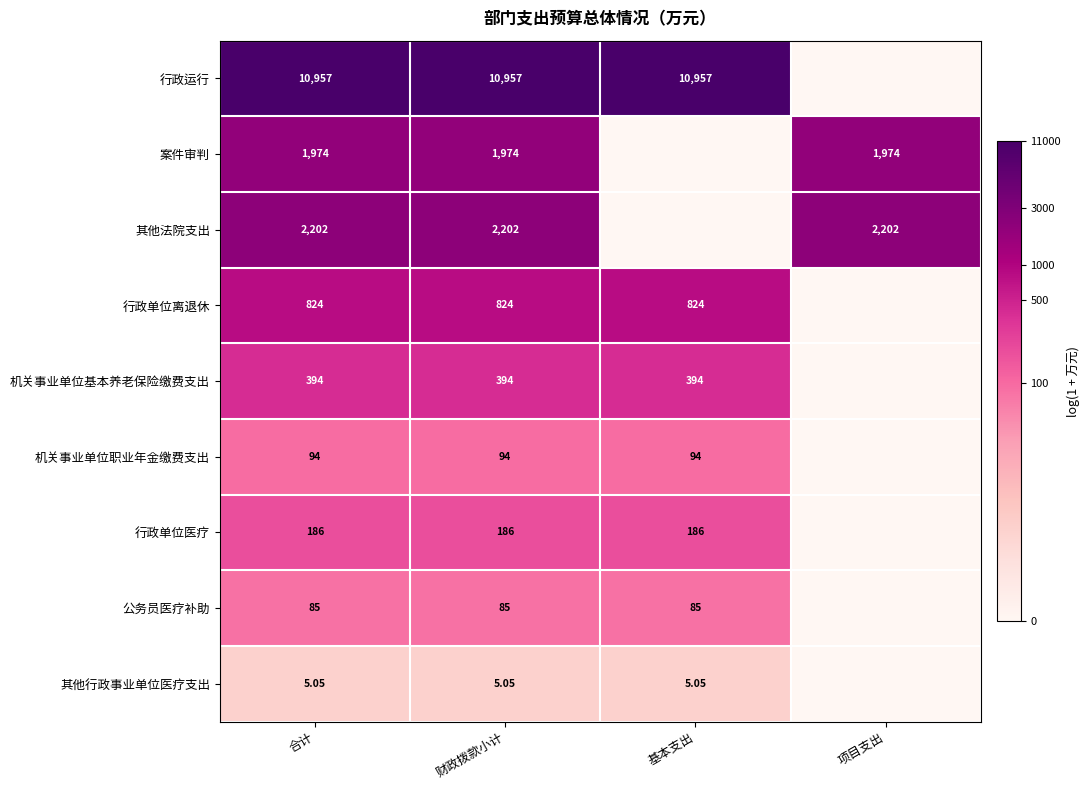

Rank the series at 财政拨款小计 from lowest to highest value.

其他行政事业单位医疗支出, 公务员医疗补助, 机关事业单位职业年金缴费支出, 行政单位医疗, 机关事业单位基本养老保险缴费支出, 行政单位离退休, 案件审判, 其他法院支出, 行政运行